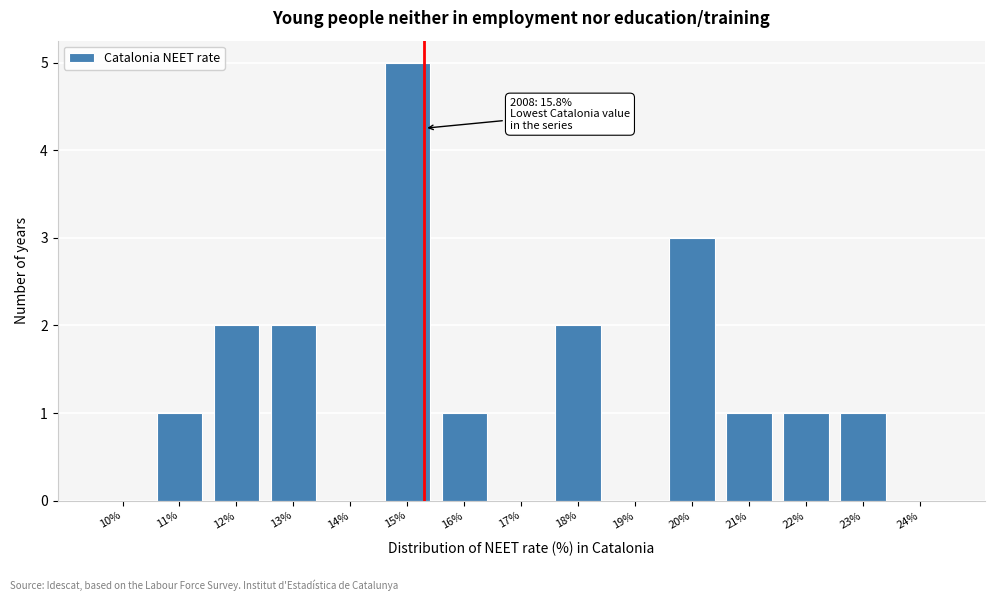

Reading right to left, transcribe all the data shown in this chart.

24%=0	23%=1	22%=1	21%=1	20%=3	19%=0	18%=2	17%=0	16%=1	15%=5	14%=0	13%=2	12%=2	11%=1	10%=0